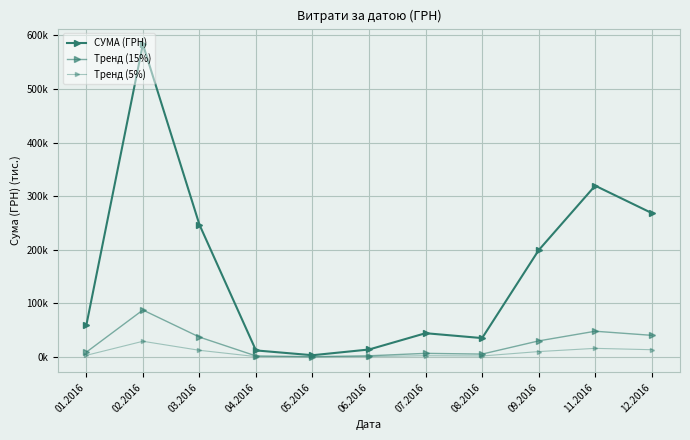

Which has a higher value, 07.2016 or 01.2016?

01.2016